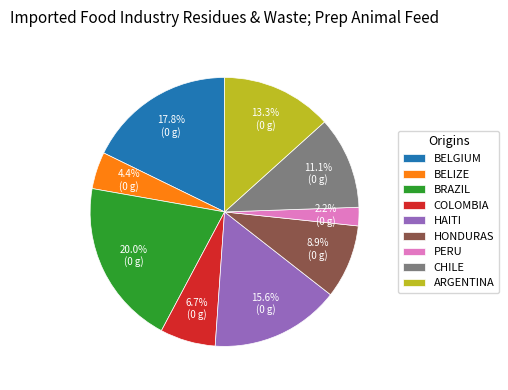

How many slices are in this pie chart?

9